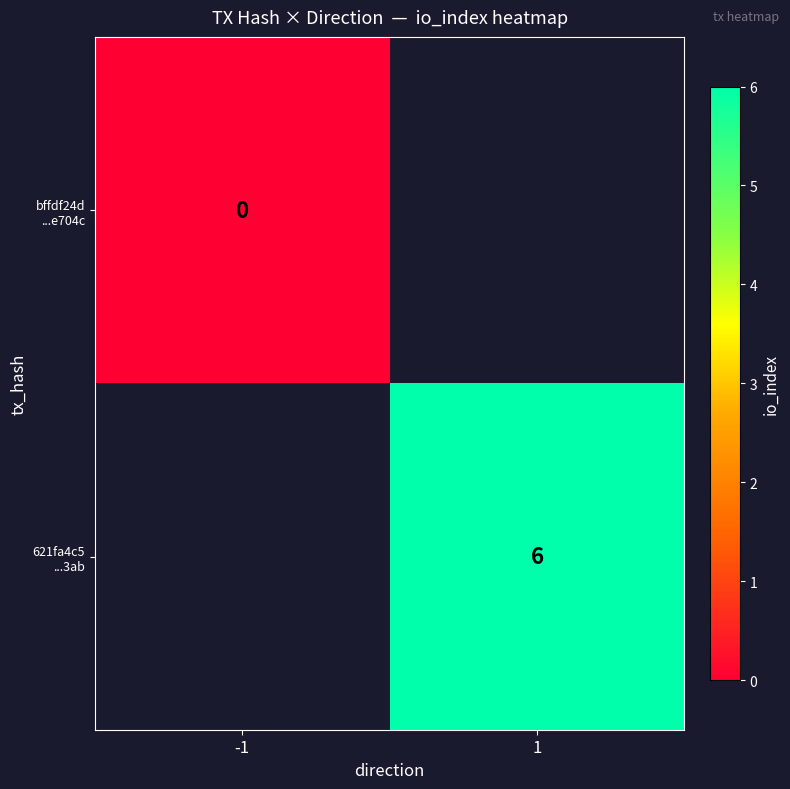

Rank the series at 1 from highest to lowest value.

bffdf24d ...e704c, 621fa4c5 ...3ab